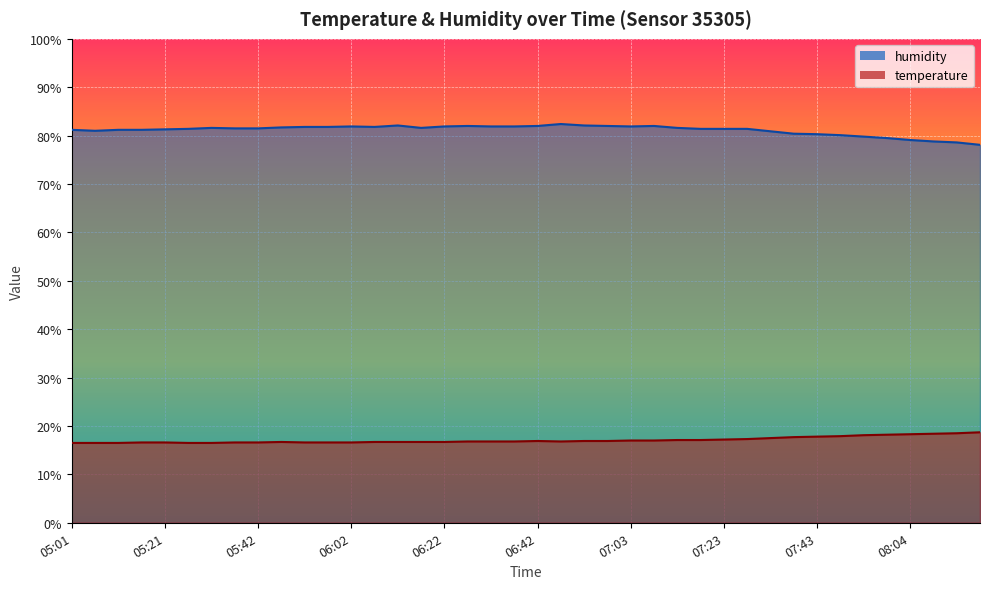

Rank the categories by temperature value from highest to lowest.

08:19, 08:14, 08:09, 08:04, 07:59, 07:54, 07:49, 07:43, 07:38, 07:33, 07:28, 07:23, 07:13, 07:18, 07:03, 07:08, 06:42, 06:53, 06:58, 06:27, 06:32, 06:37, 06:48, 05:47, 06:07, 06:12, 06:17, 06:22, 05:16, 05:21, 05:37, 05:42, 05:52, 05:57, 06:02, 05:01, 05:06, 05:11, 05:26, 05:32